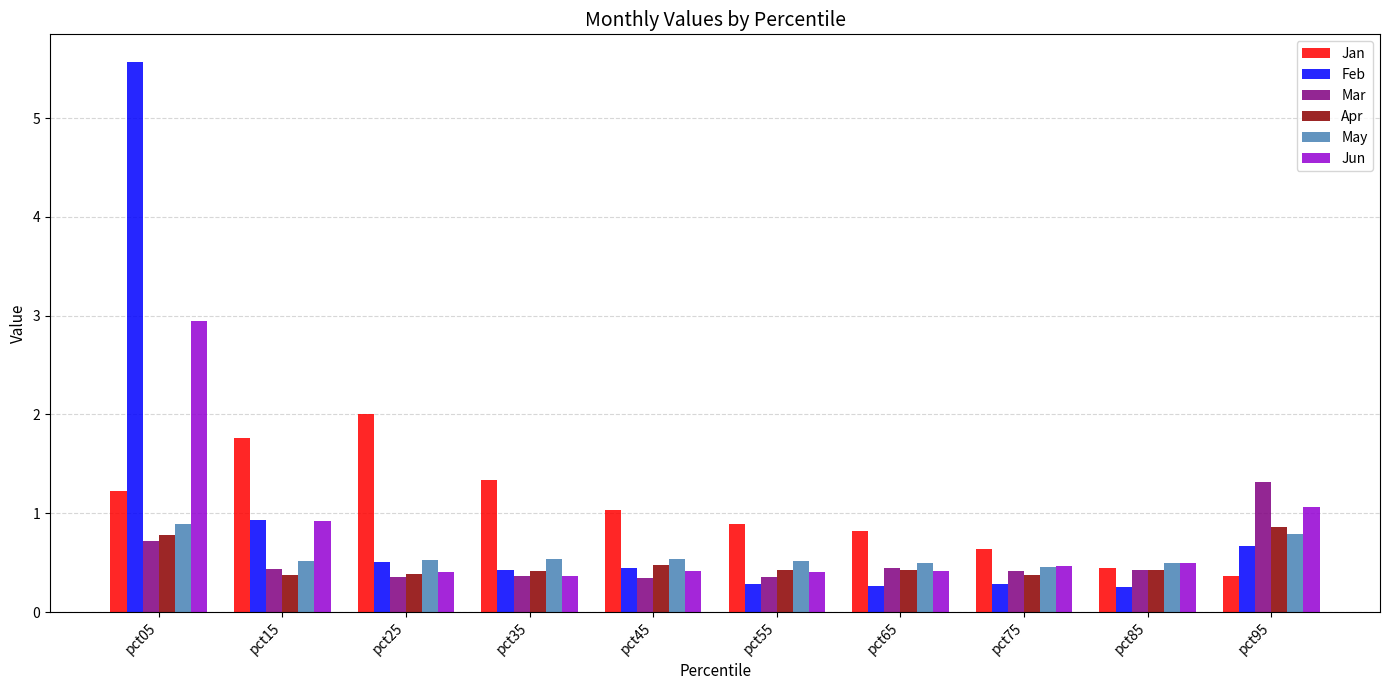

What is the maximum value for Mar?

1.3